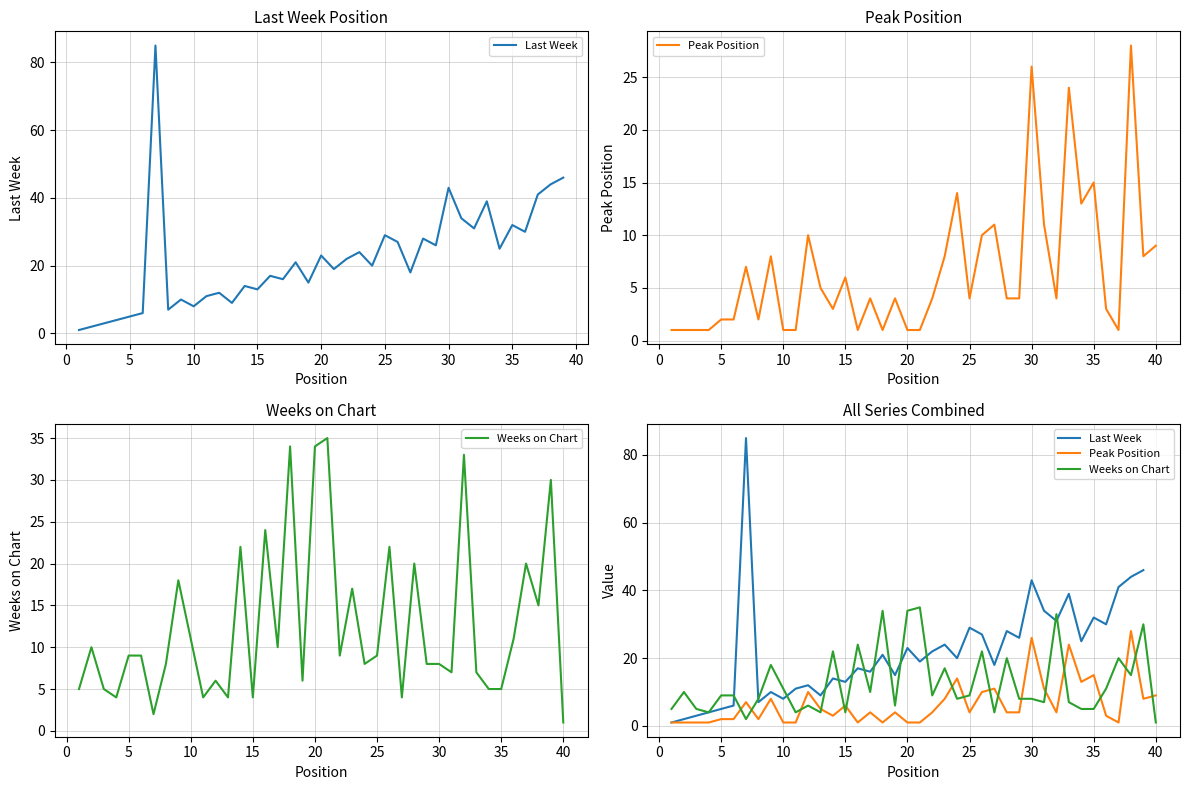

How many values in the Last Week series are below 21?

20